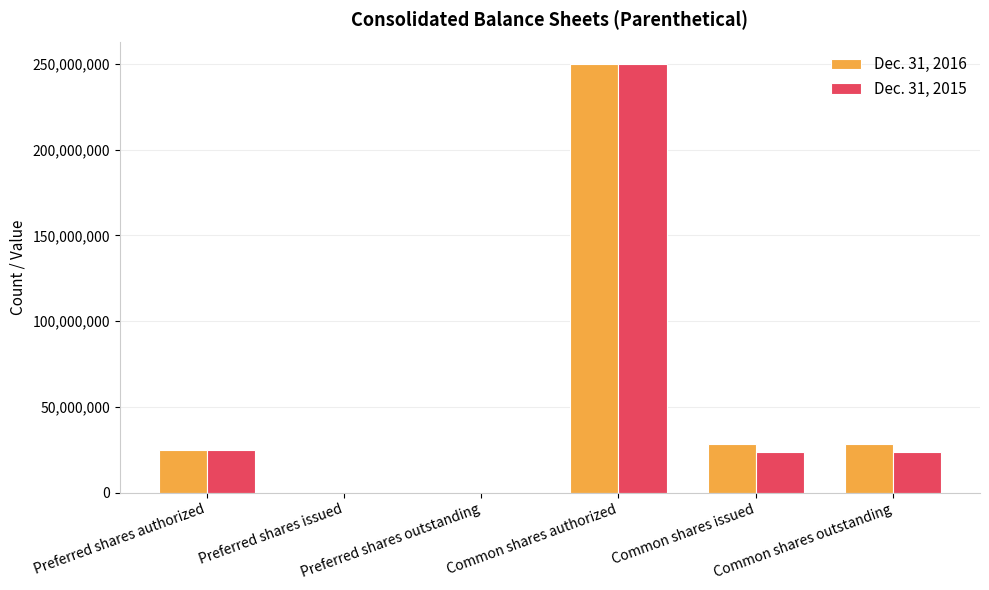

Is the value of Dec. 31, 2015 at Common shares outstanding greater than the value of Dec. 31, 2016 at Preferred shares outstanding?

Yes